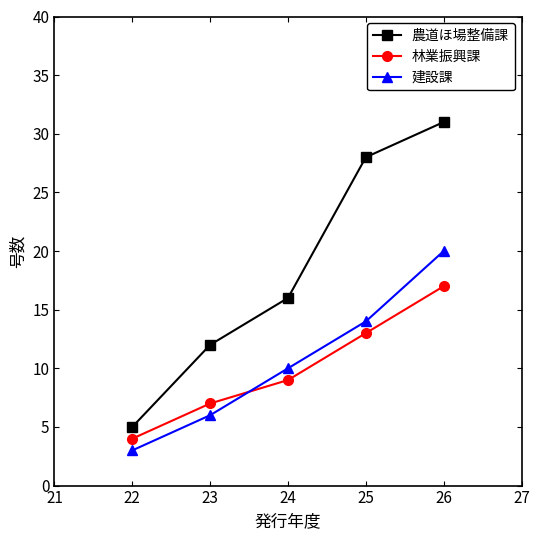

How many 林業振興課 values are between 7 and 13?

3